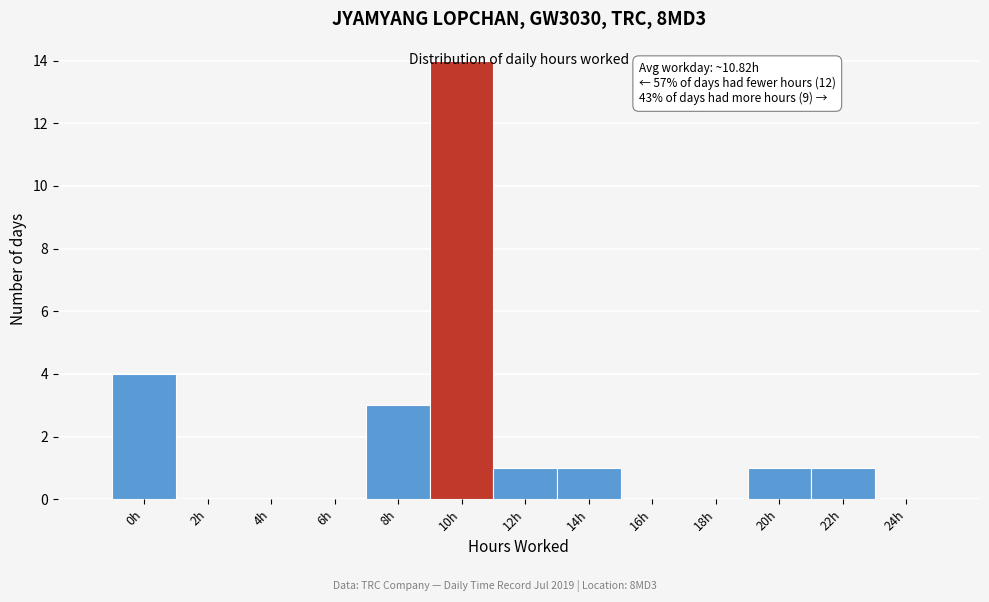

Which has a higher value, 24h or 14h?

14h